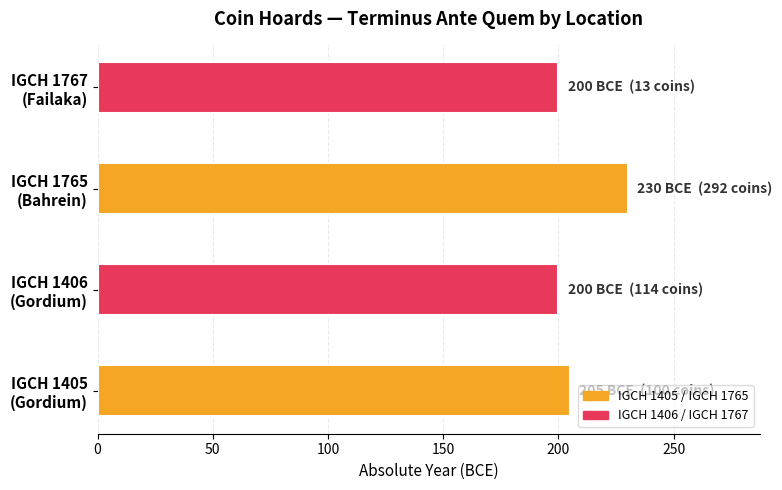

What is the maximum value shown in the chart?

230